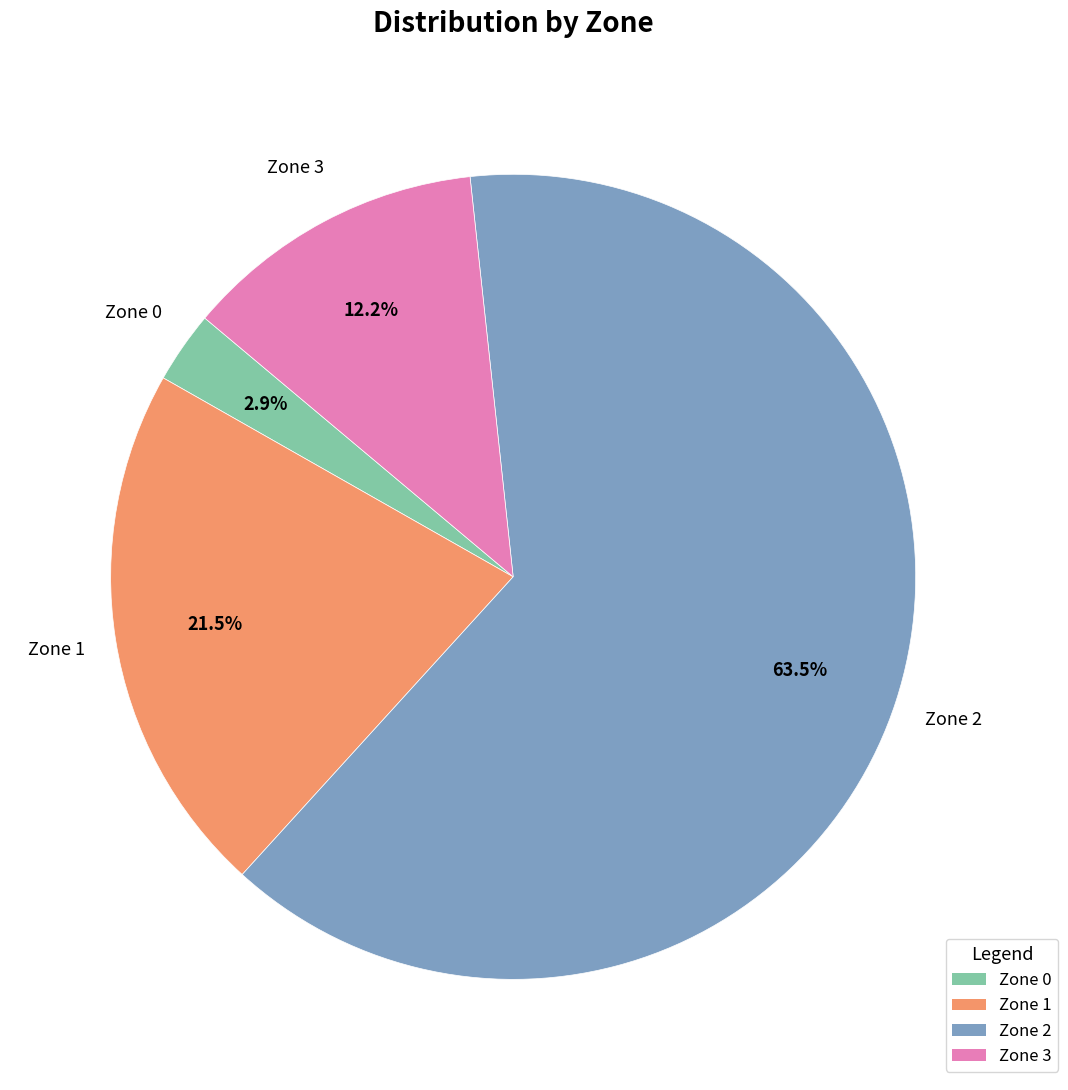

Does Zone 2 account for over 50% of the chart?

Yes